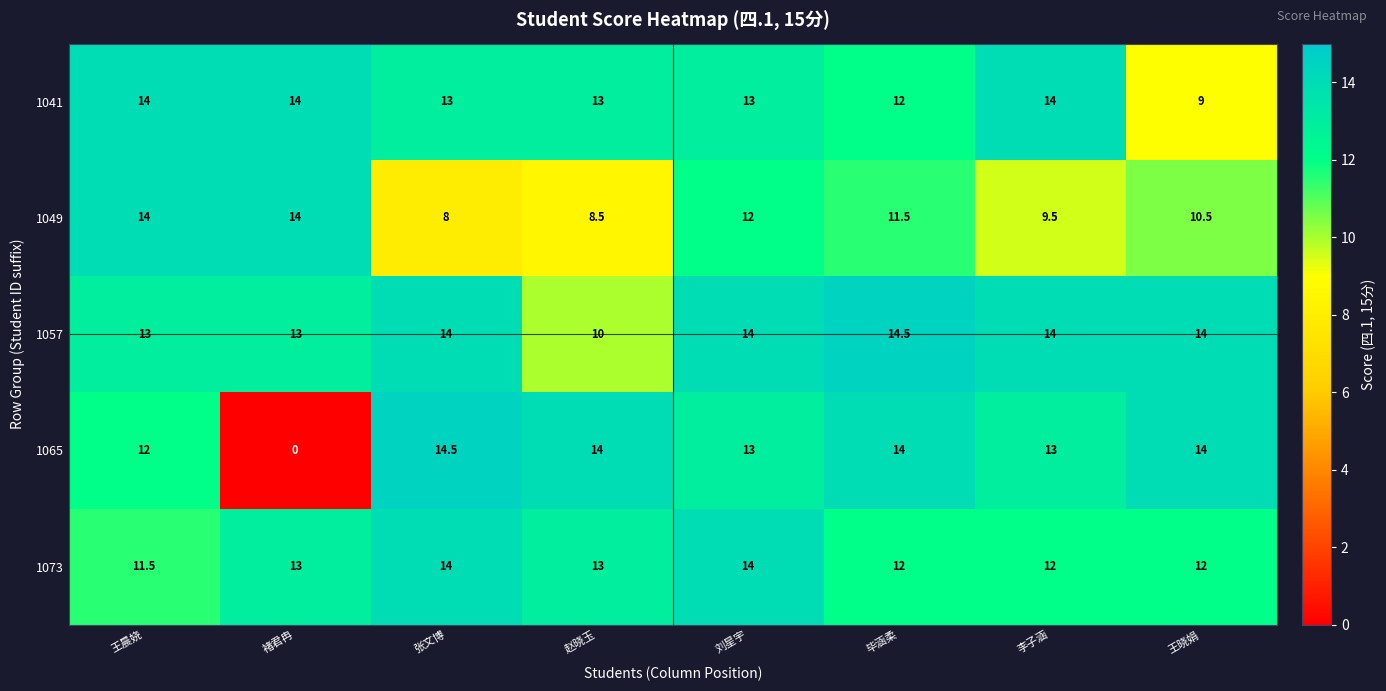

What is the sum of all 1073 values?

101.5